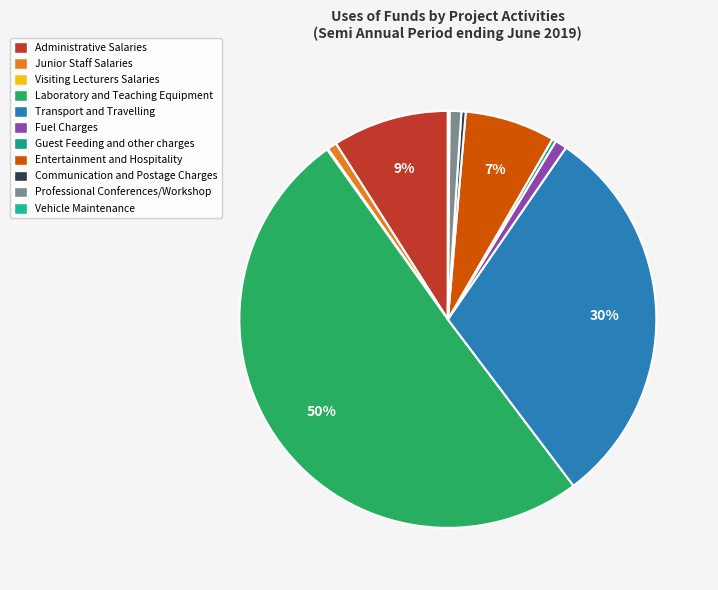

Count the number of slices in the pie.

11